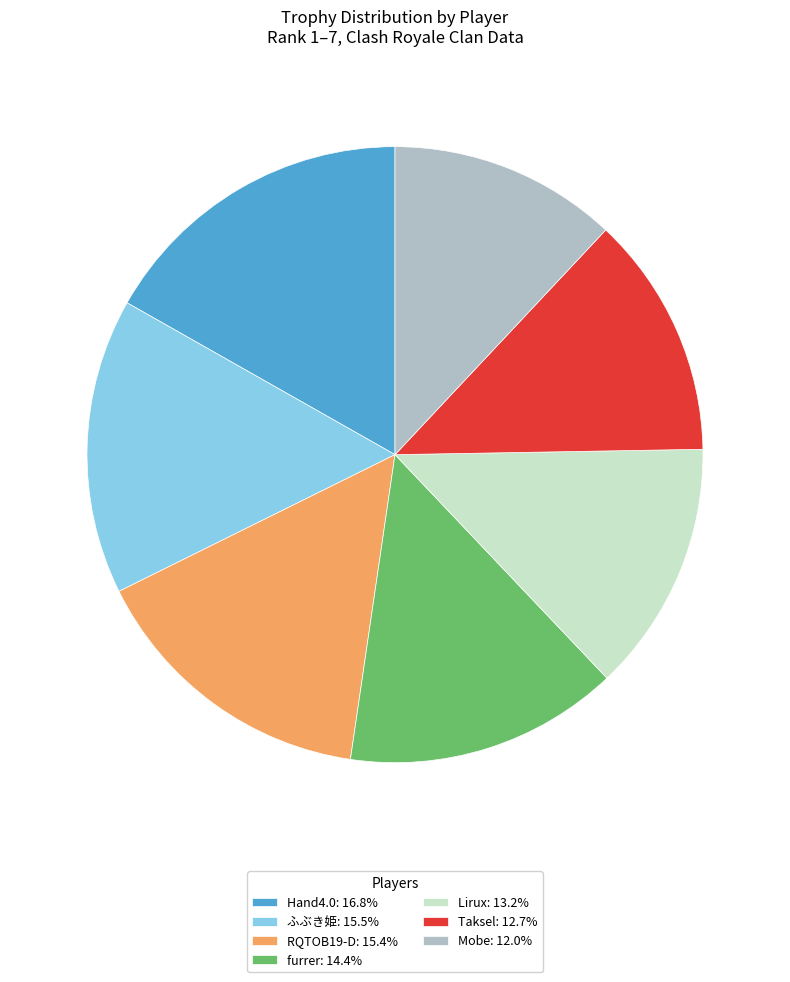

Is the sum of furrer: 14.4% and Hand4.0: 16.8% greater than half?

No